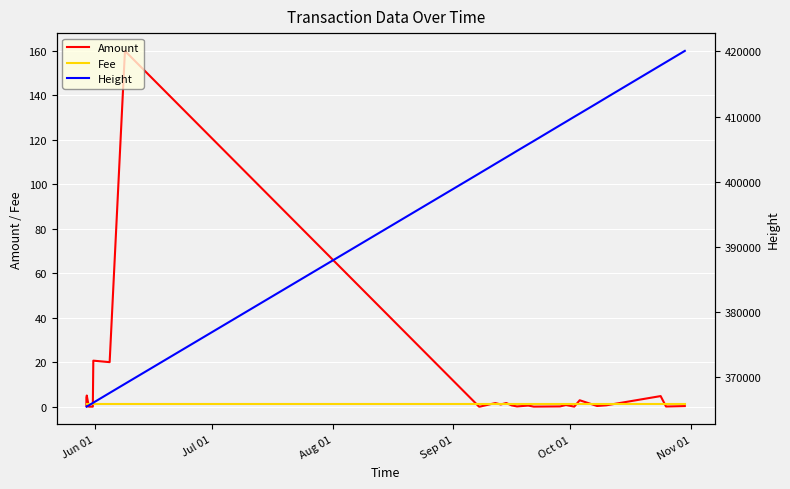

True or false: Height and Fee intersect in this chart.

False